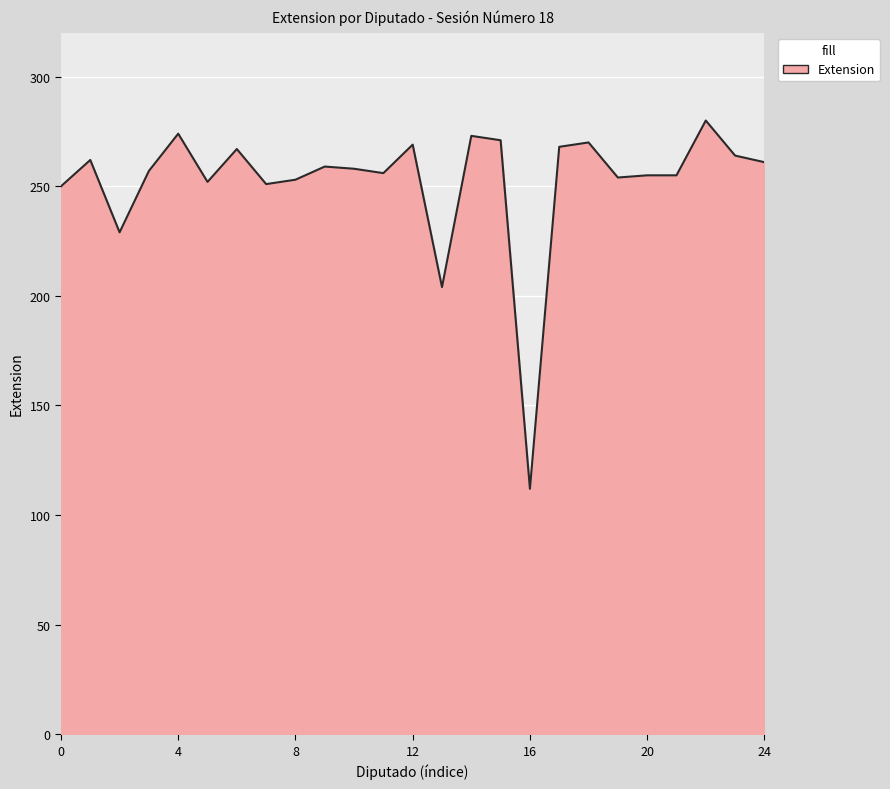

What is the maximum value shown in the chart?

280